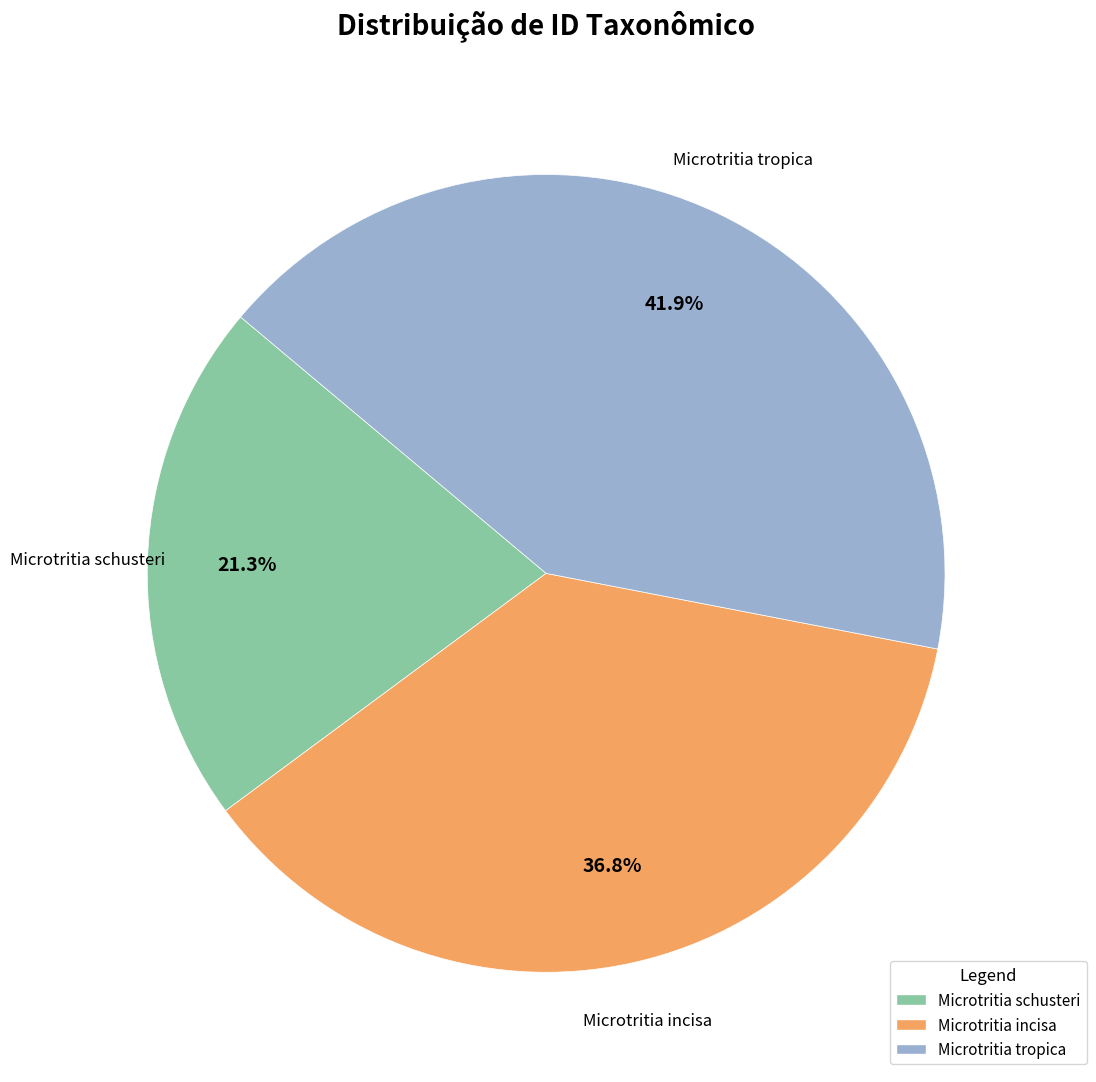

The Microtritia schusteri slice represents 21% of the pie. True or false?

True